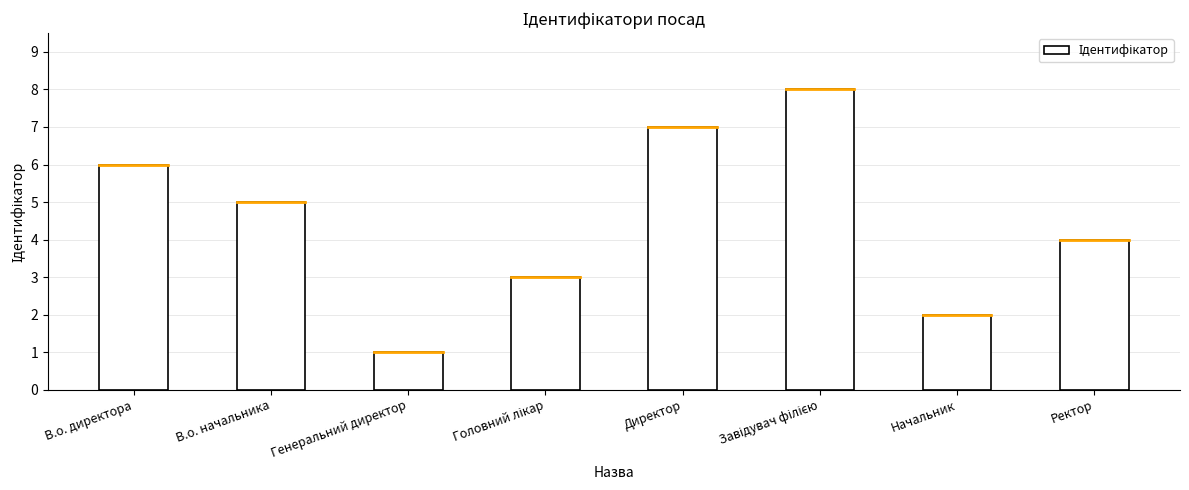

What is the difference between the maximum and minimum values?

7